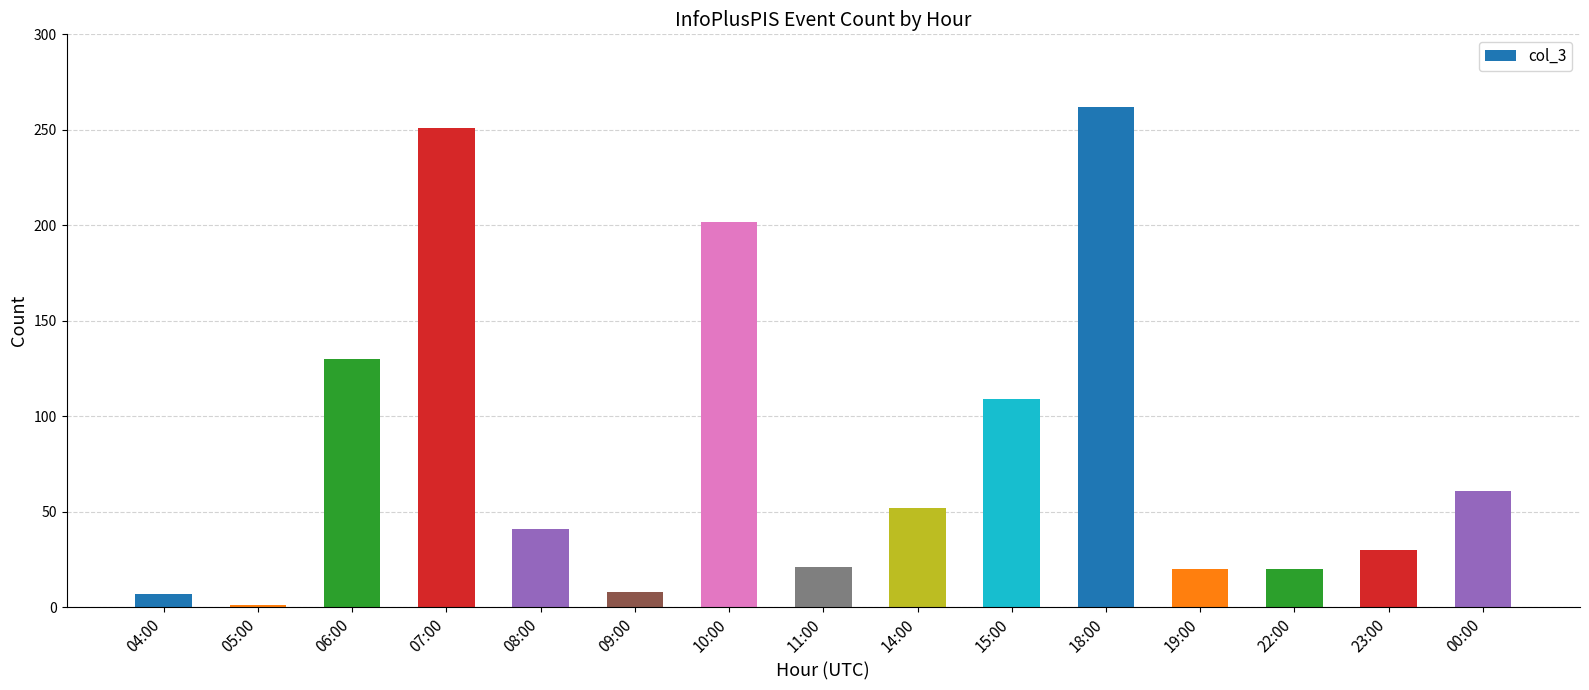

How many distinct data groups are displayed?

1